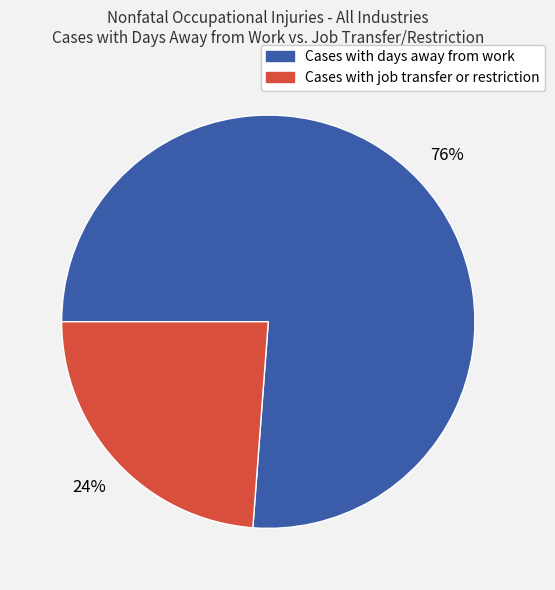

To the nearest percent, what percentage of the pie is Cases with days away from work?

76%